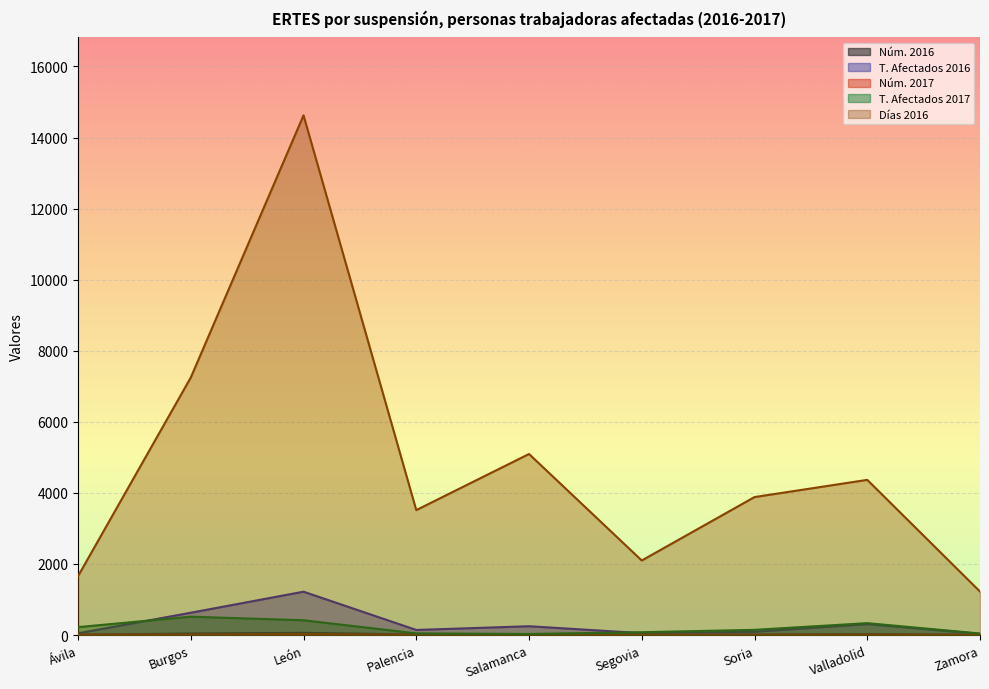

Where does the T. Afectados 2017 series first go above 146?

Ávila